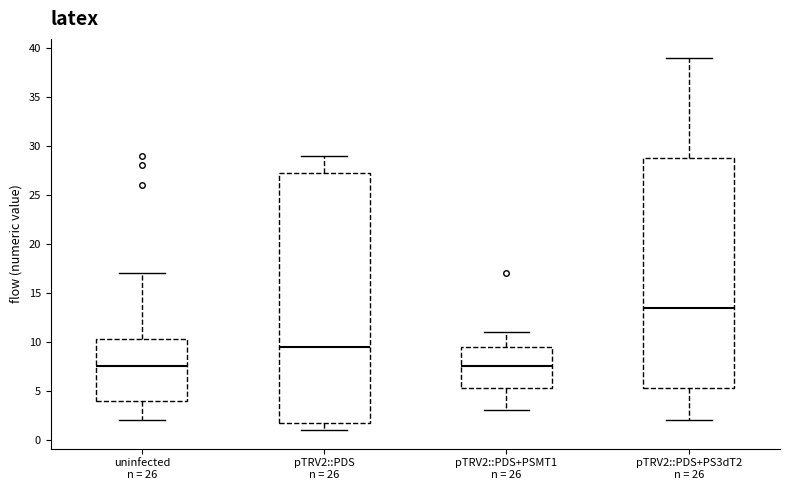

Comparing the boxes themselves (not the whiskers), which one is the tallest?

pTRV2::PDS n = 26